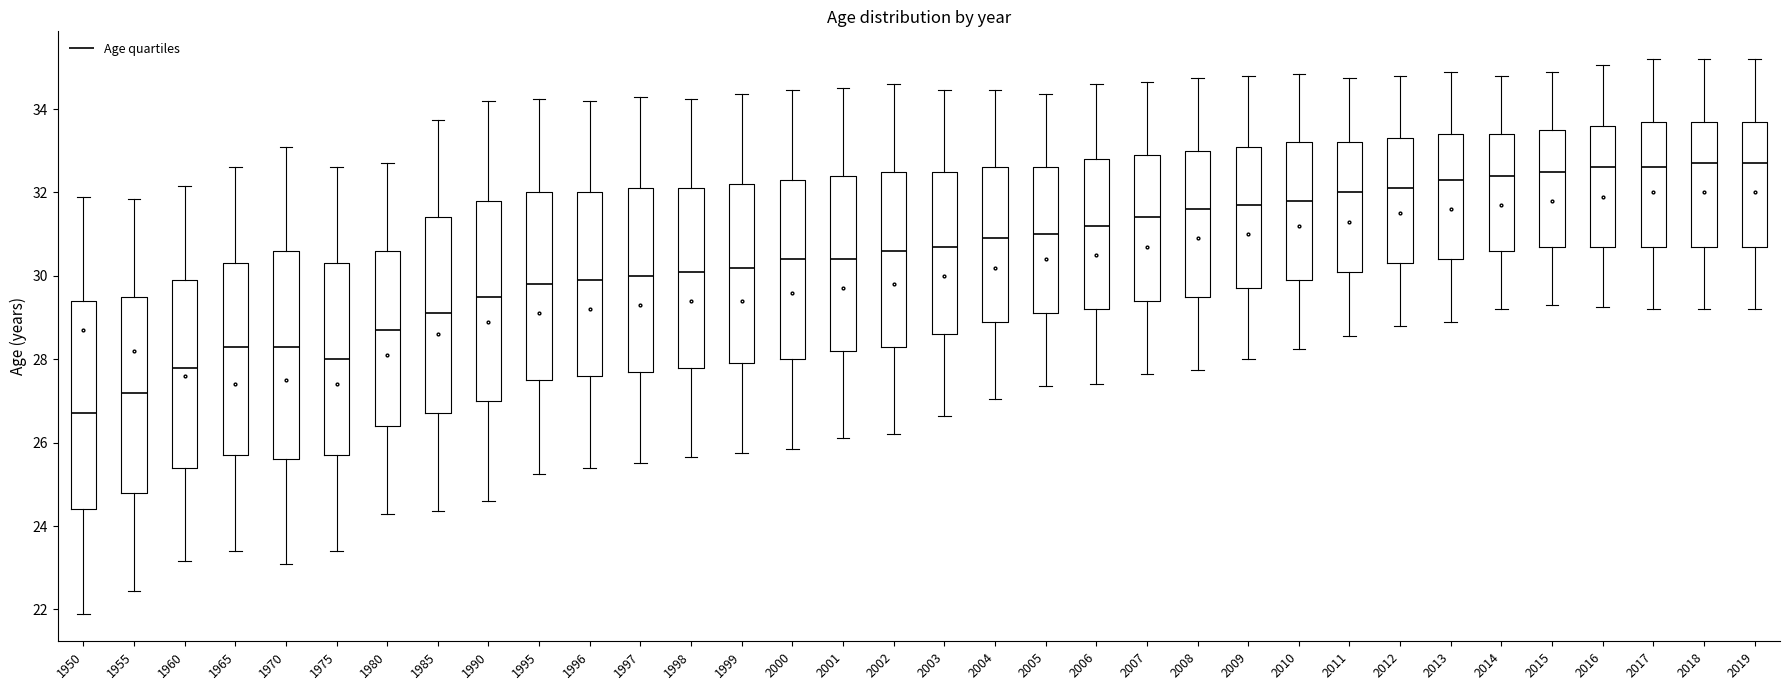

Where does the median line of the box at x = 2011 sit on the y-axis? The values are not printed on the chart, so give them approximately, as read against the axis.

32.0